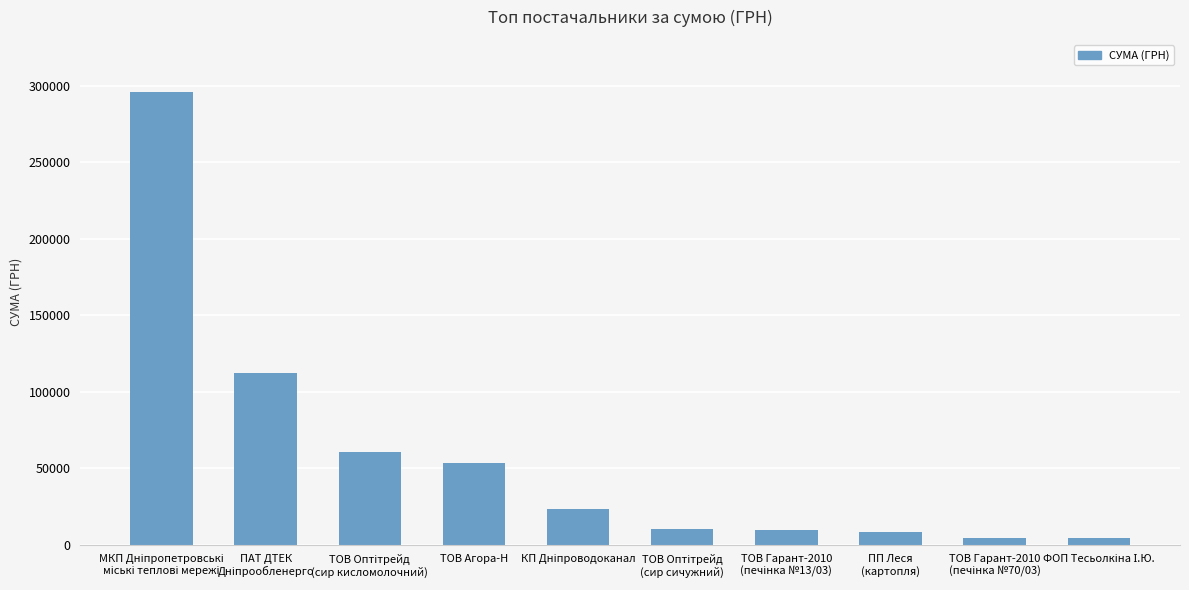

What is the value of the 4th bar from the left?

53028.9